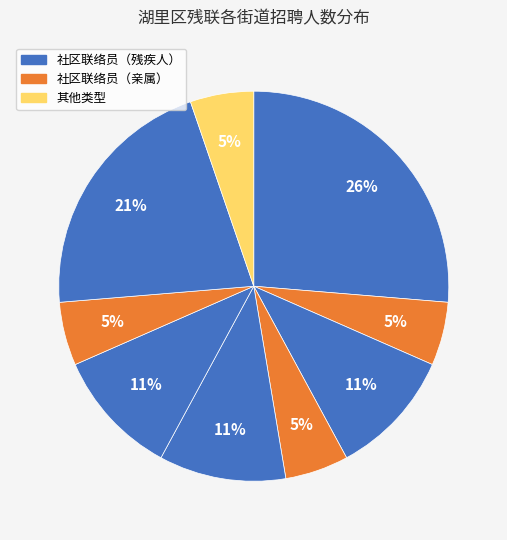

Rank the categories by value from lowest to highest.

2, 4, 7, 9, 3, 5, 6, 8, 1